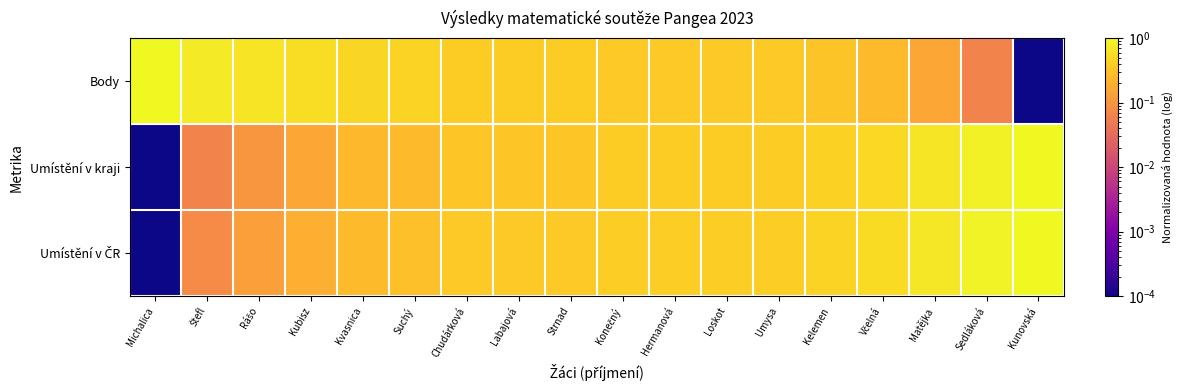

Rank the series by their maximum value, from lowest to highest.

Body, Umístění v kraji, Umístění v ČR